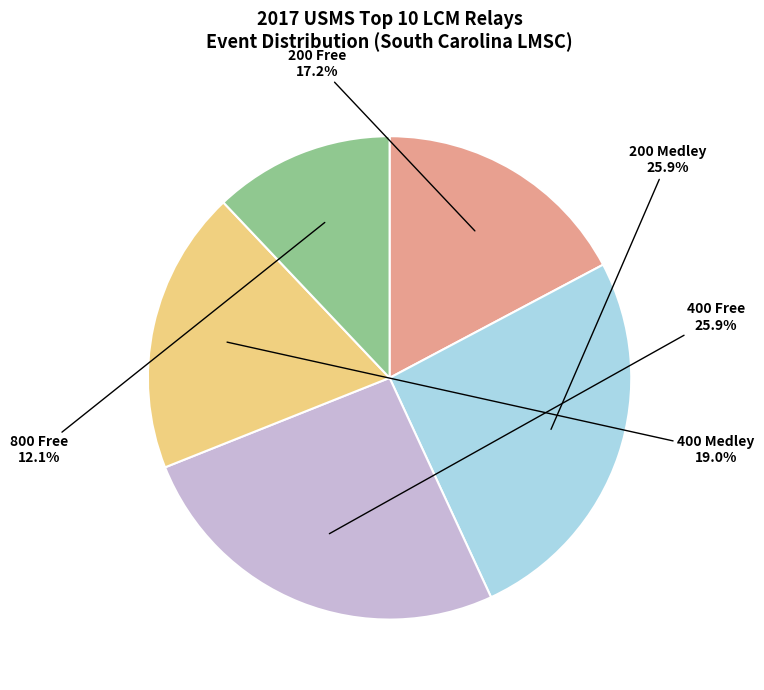

Is there any slice that represents more than half of the pie?

No